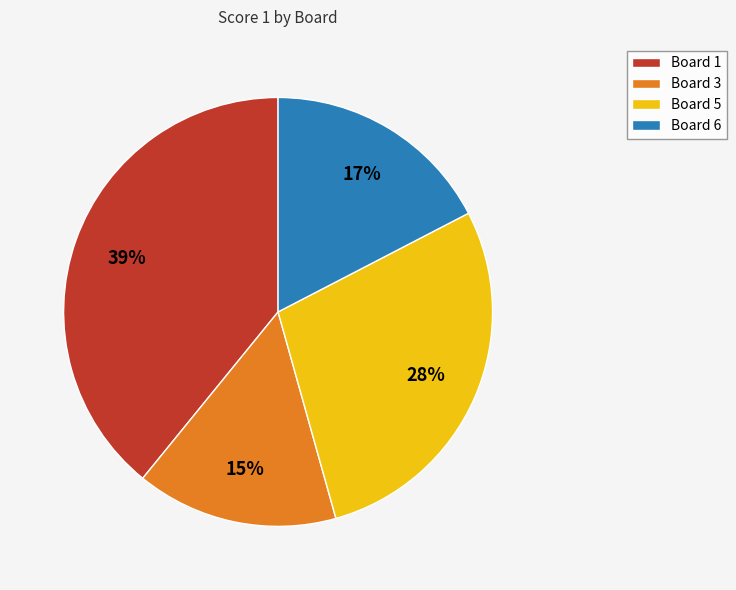

Which category has the biggest portion of the pie?

Board 1